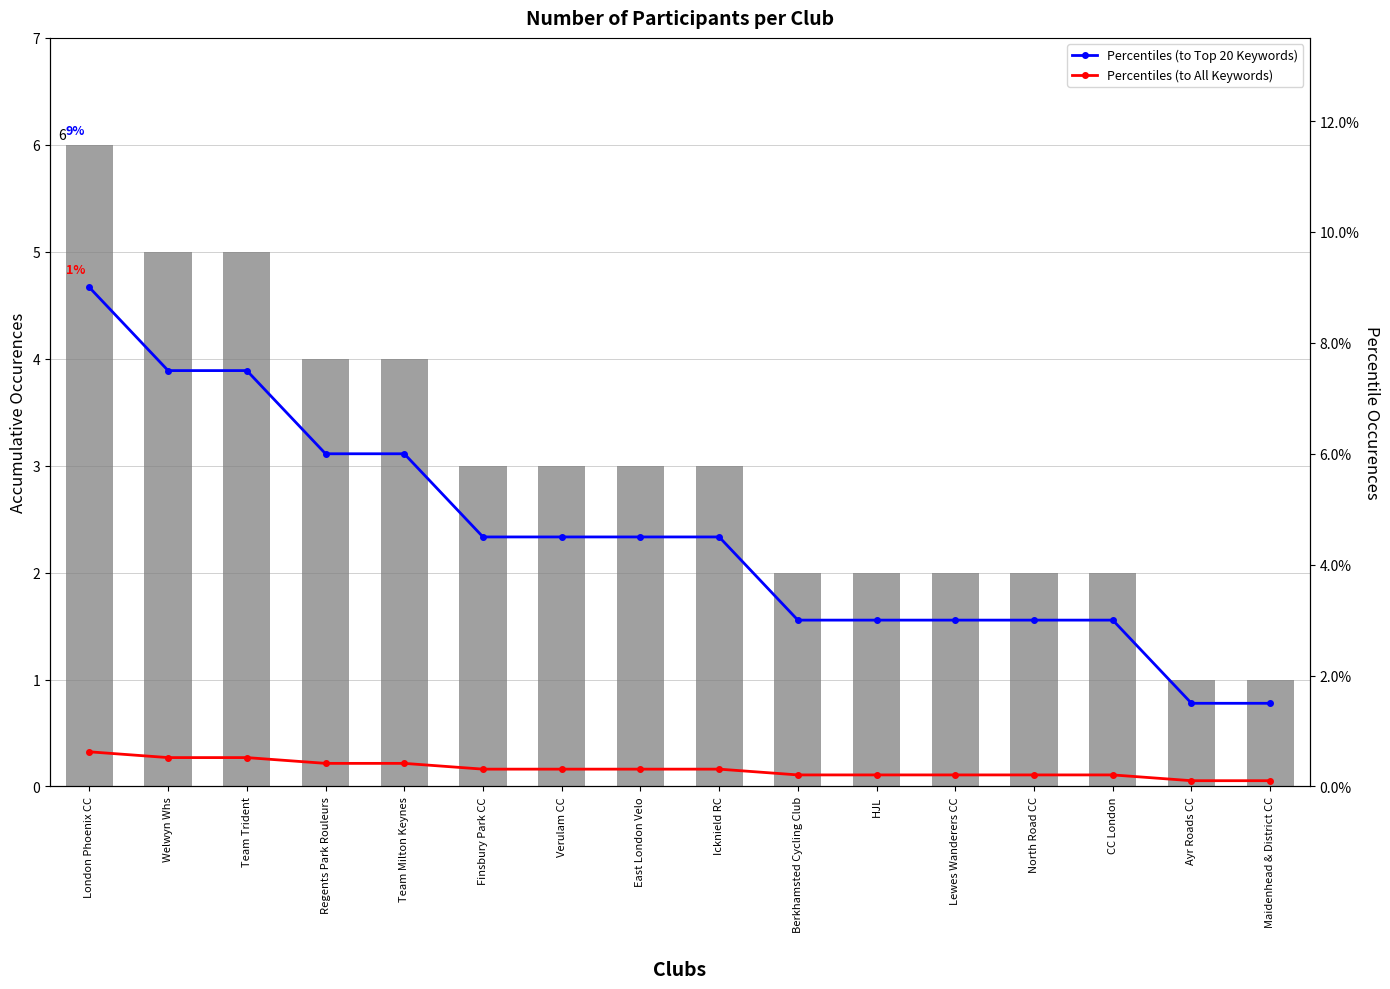

How many groups of bars are there?

16